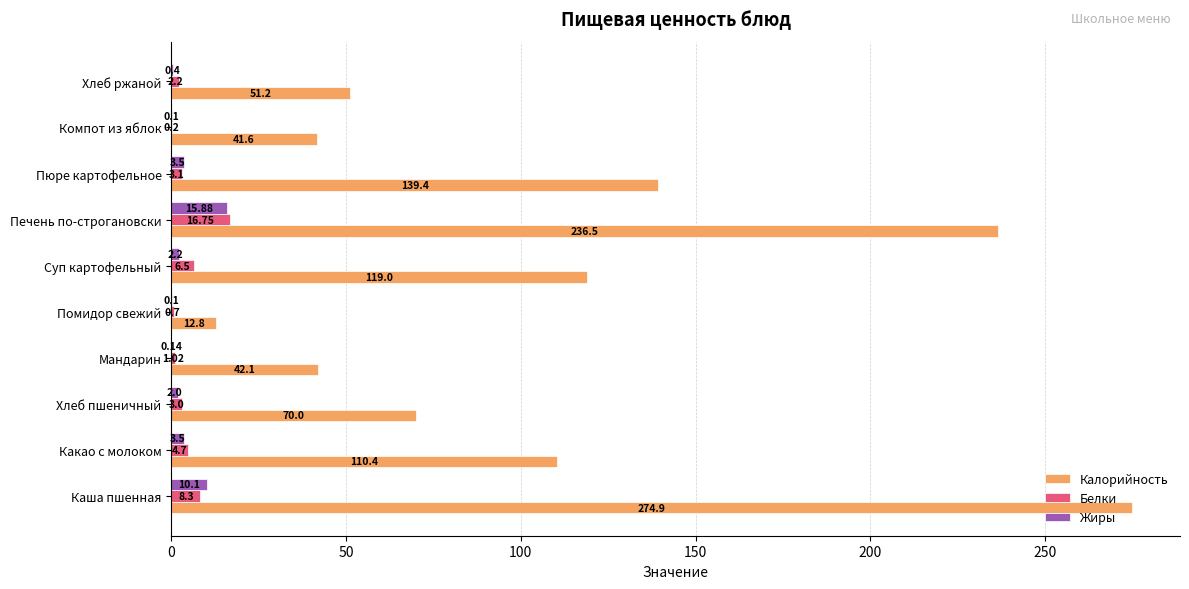

Which series changed the most between Мандарин and Хлеб ржаной?

Калорийность